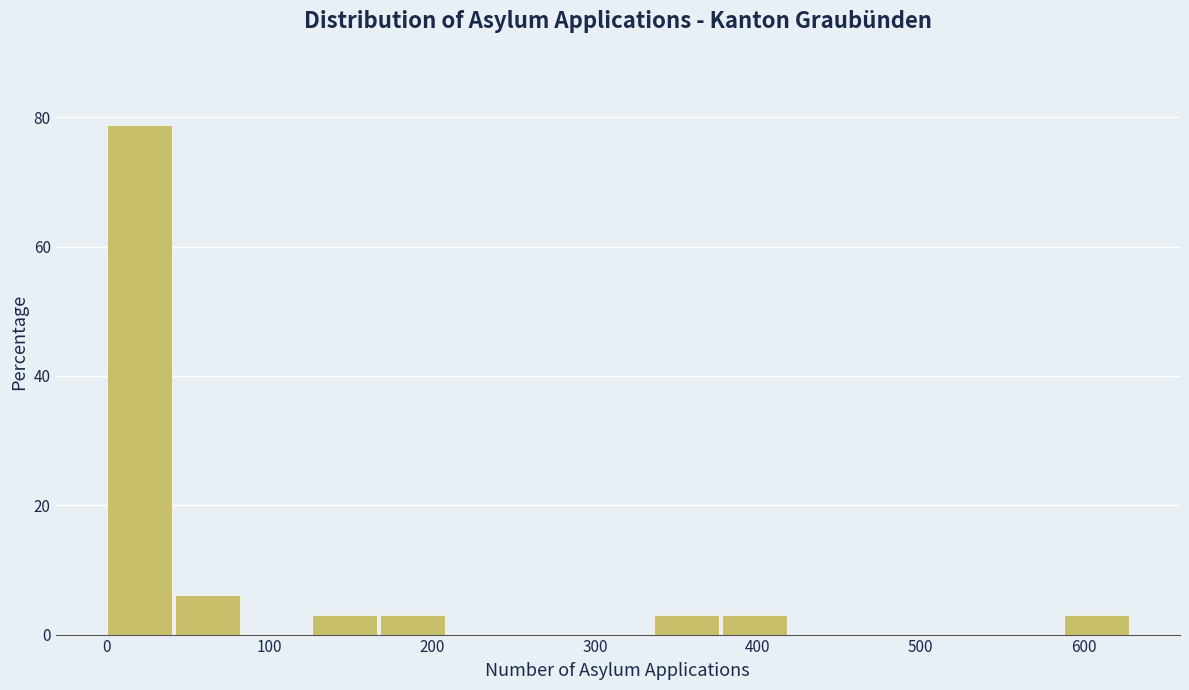

Over which range of the x-axis is the bar tallest?

0 to 42